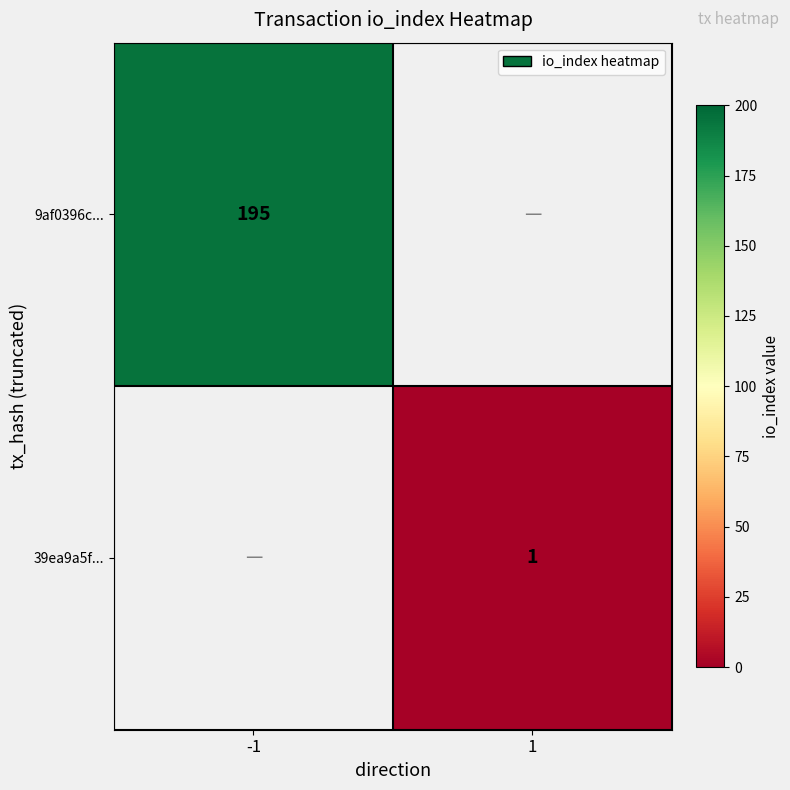

The 39ea9a5f... series shows 1 at 1. True or false?

True